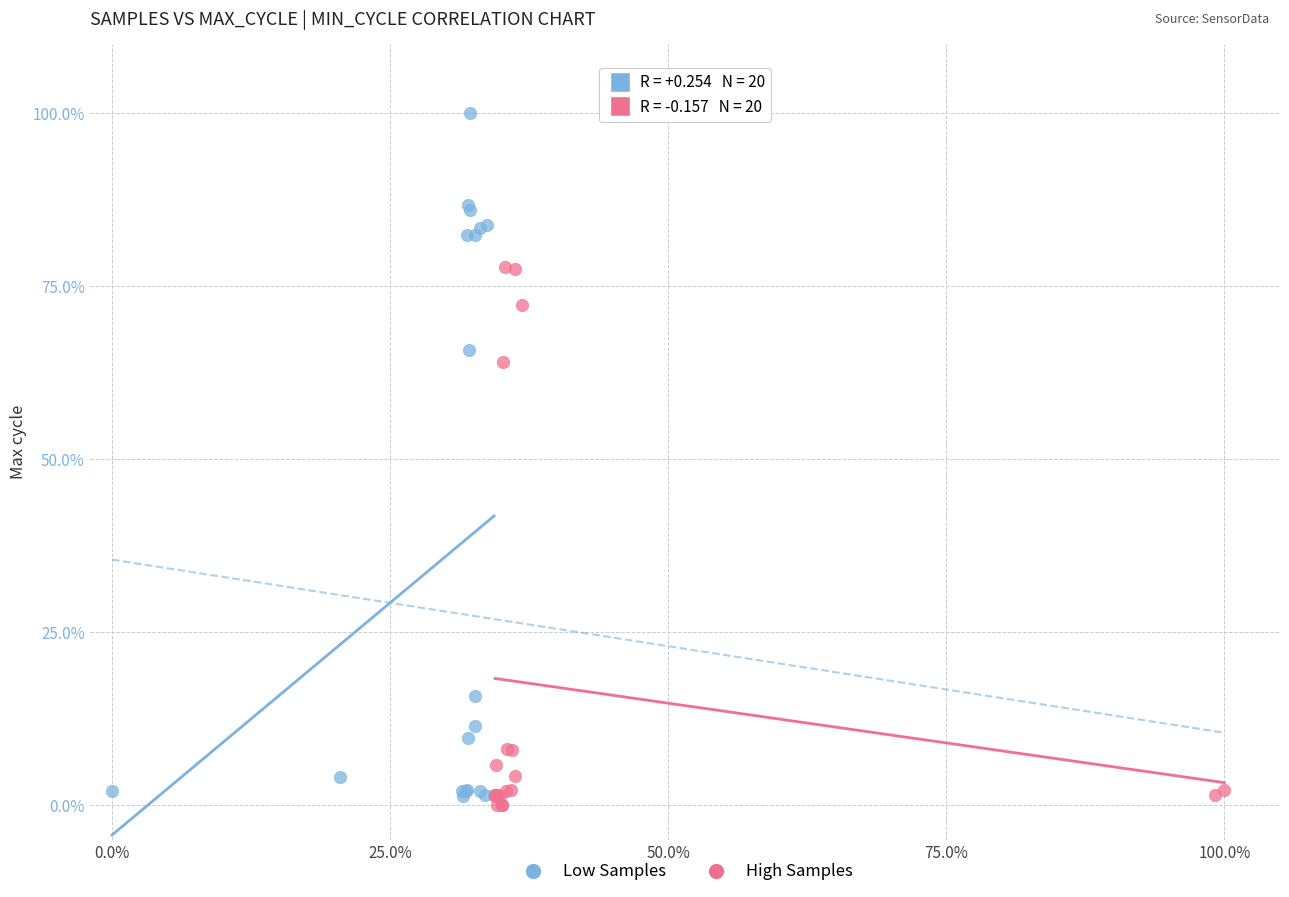

Which series has the largest Y range (max minus min)?

Low Samples